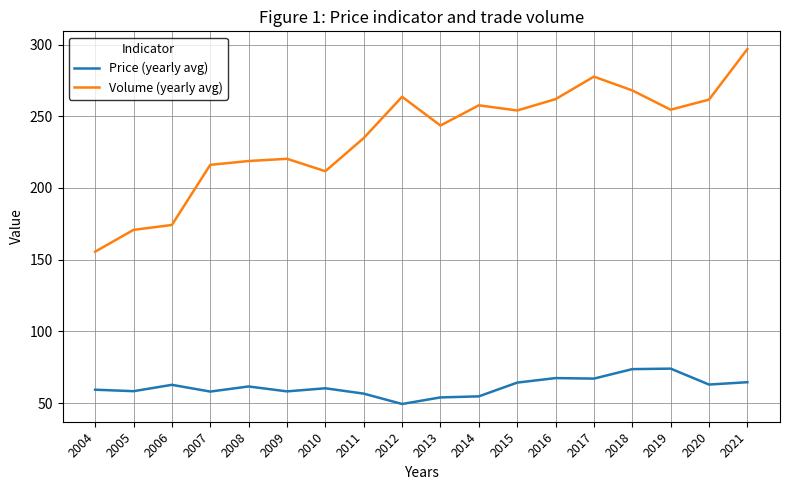

True or false: Volume (yearly avg) and Price (yearly avg) cross at least once.

False